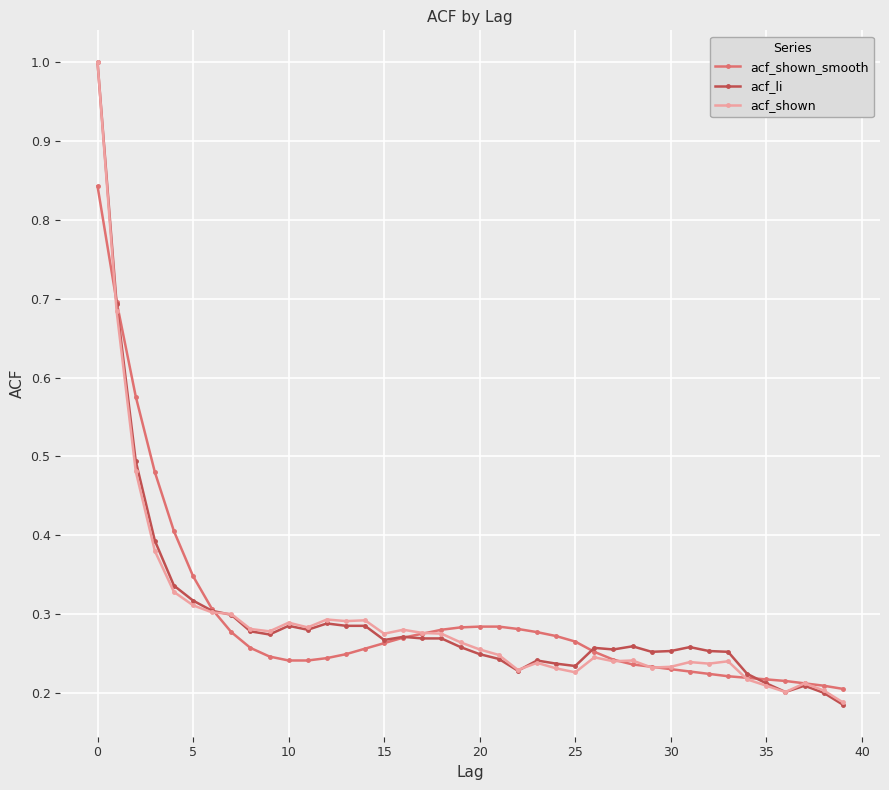

At how many categories does at least one series exceed 0?

40